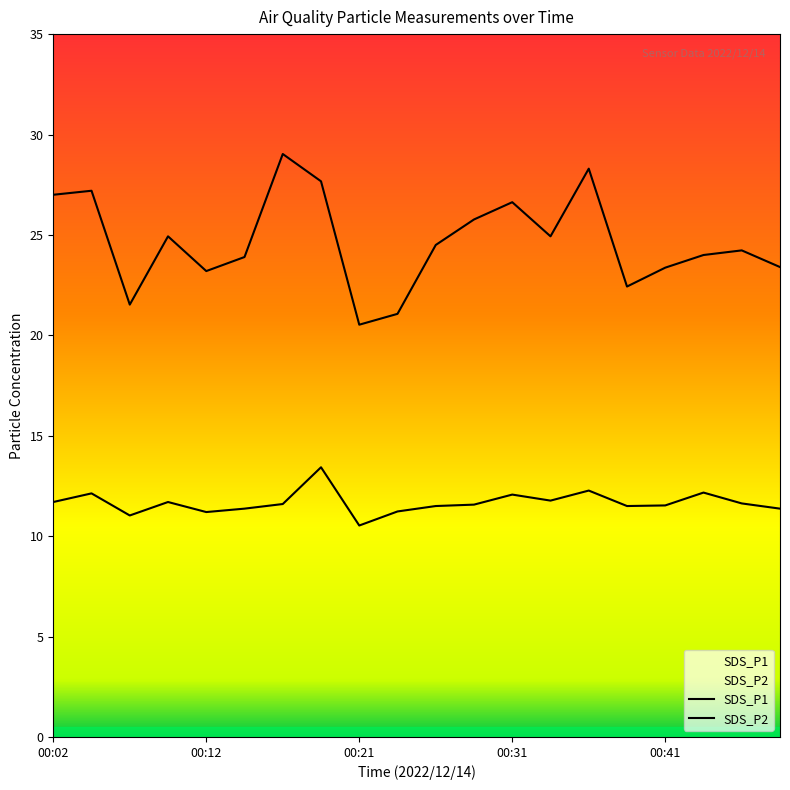

At which category does SDS_P1 reach its first local valley?

00:07